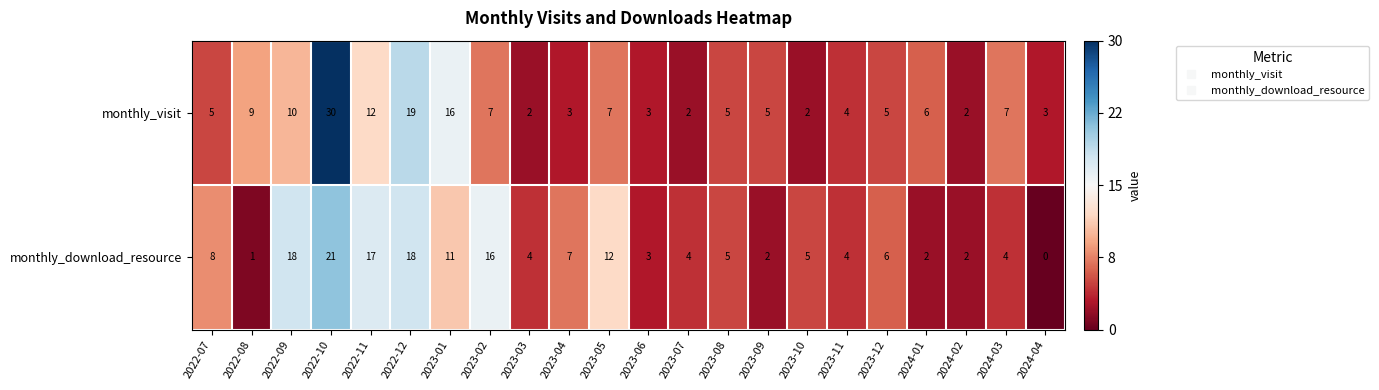

What is the difference between the maximum and minimum values in the monthly_visit series?

28